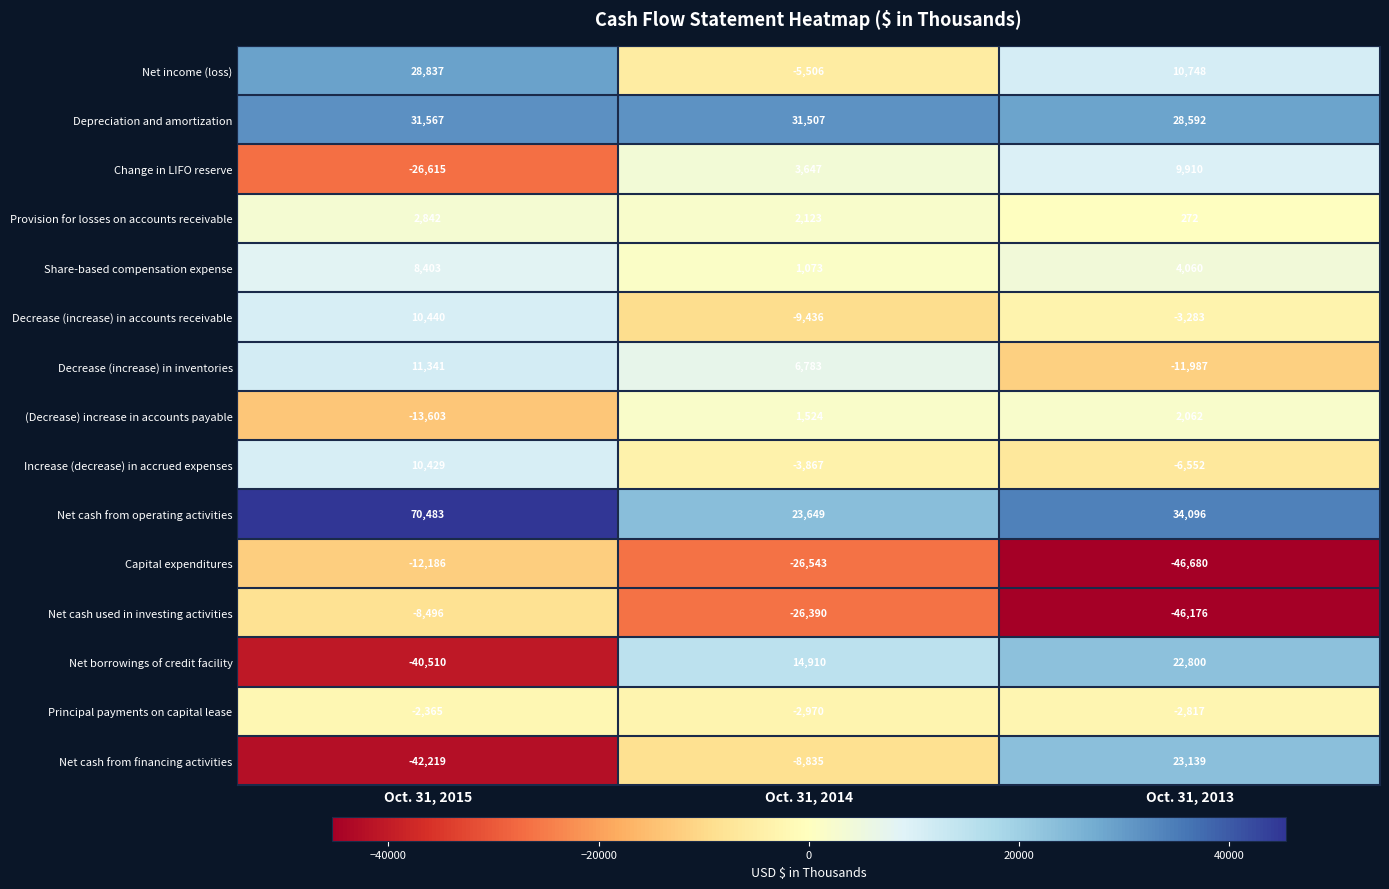

What is the sum of all Principal payments on capital lease values?

-8152